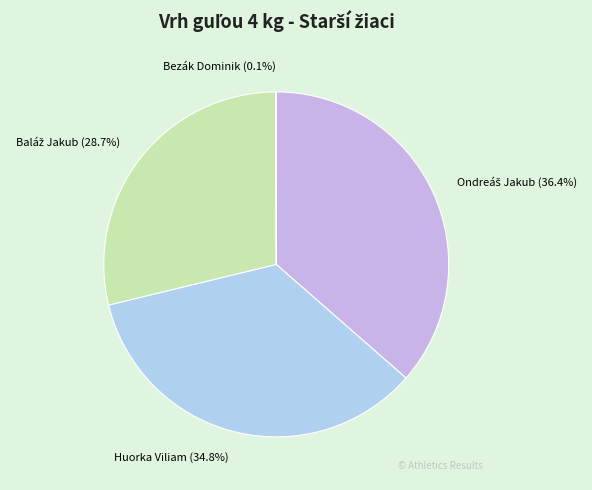

Does any single category account for the majority?

No